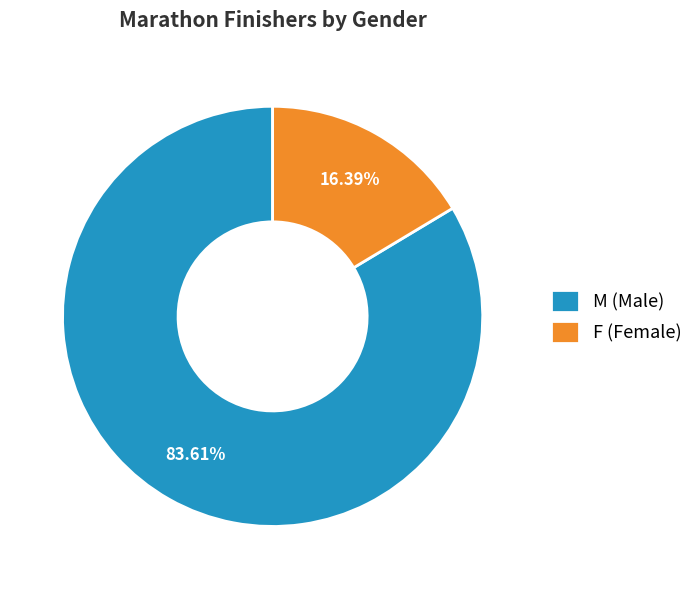

Which slice is the smallest?

F